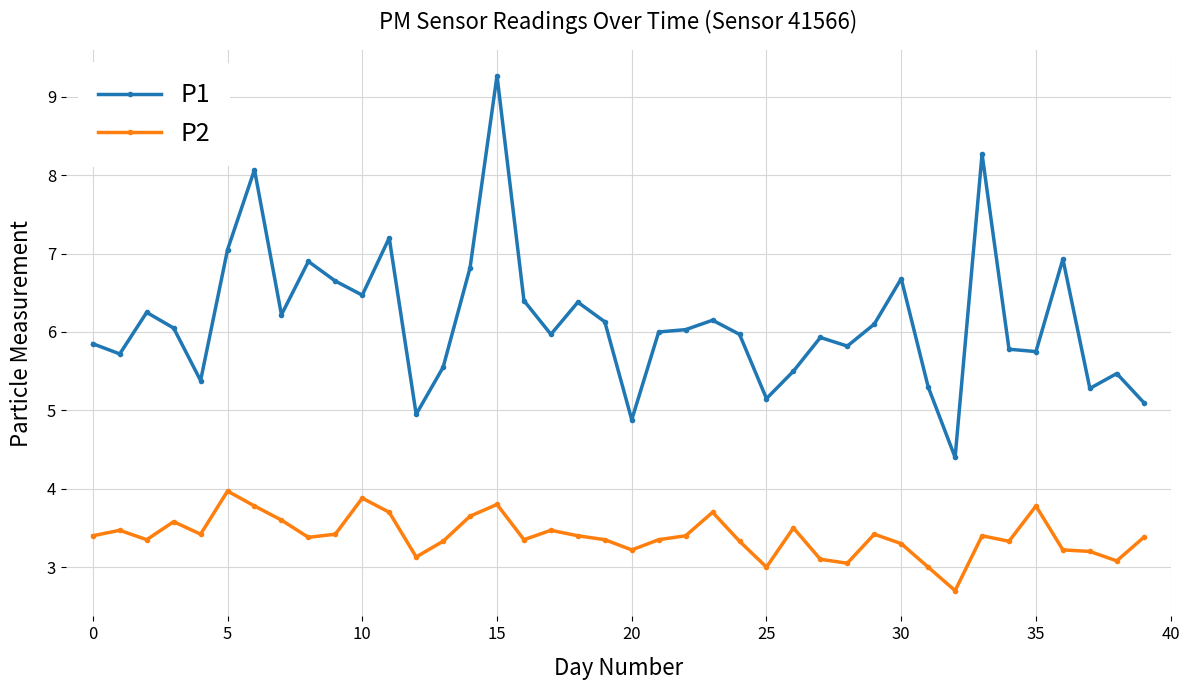

List the series in order of their peak value, lowest first.

P2, P1